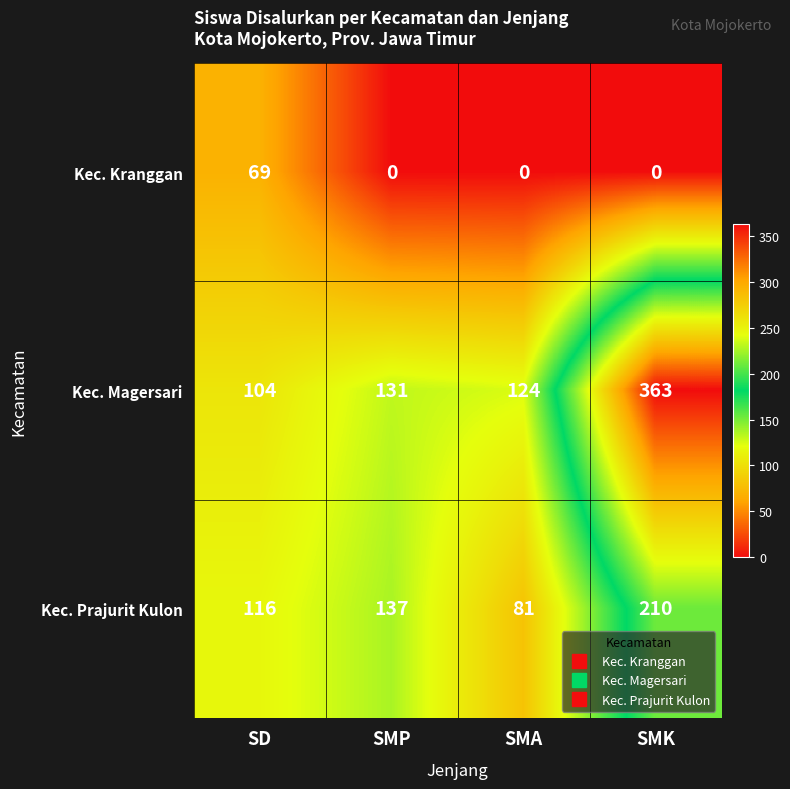

What is the difference between the Kec. Prajurit Kulon values at SMP and SMA?

56